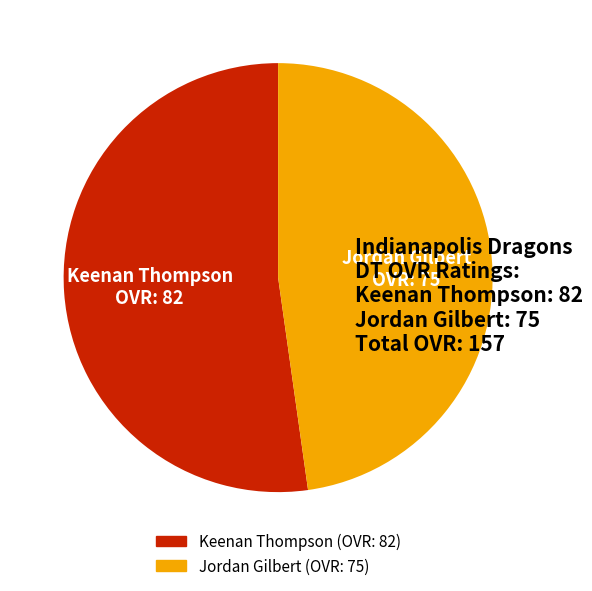

Which slice is the smallest?

Jordan Gilbert